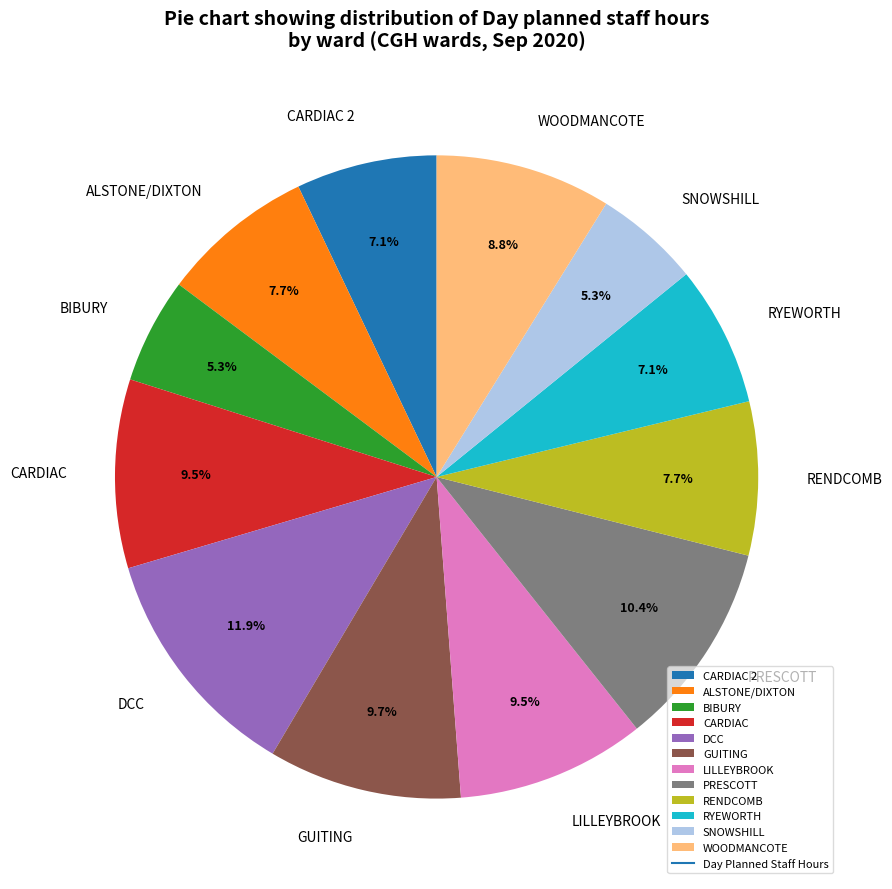

Which has a higher value, ALSTONE/DIXTON or SNOWSHILL?

ALSTONE/DIXTON